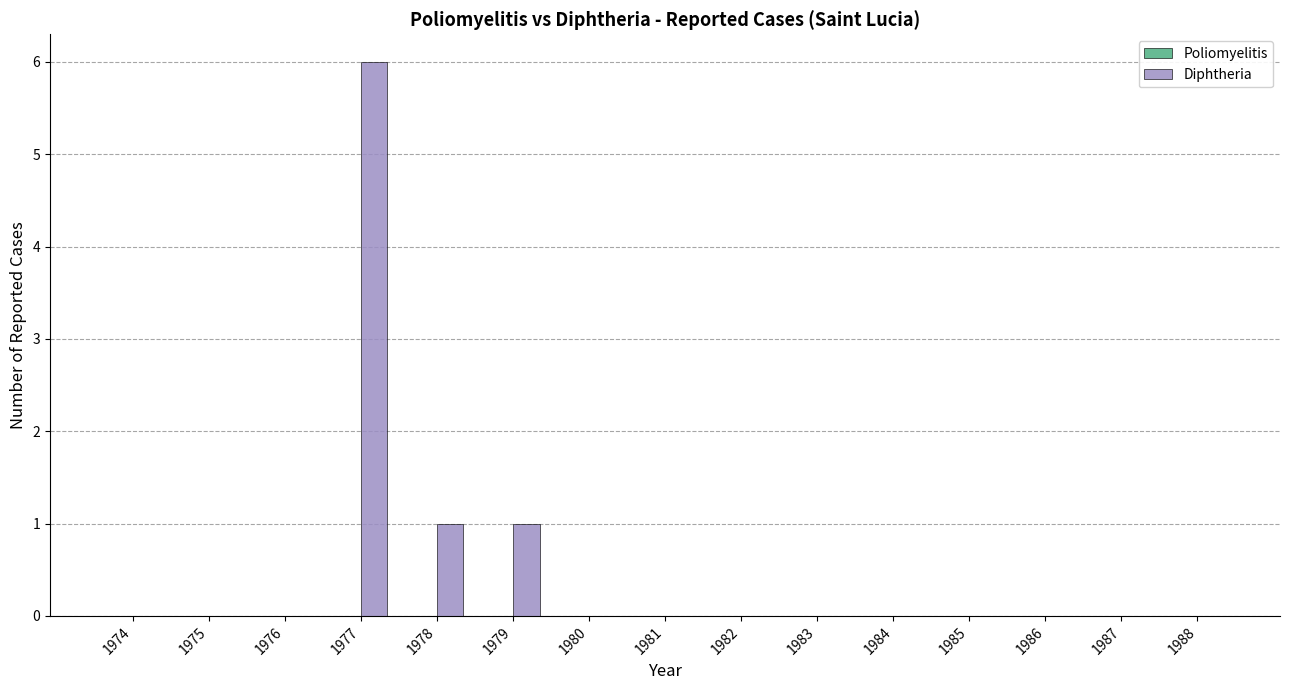

What is the sum of all values?

8